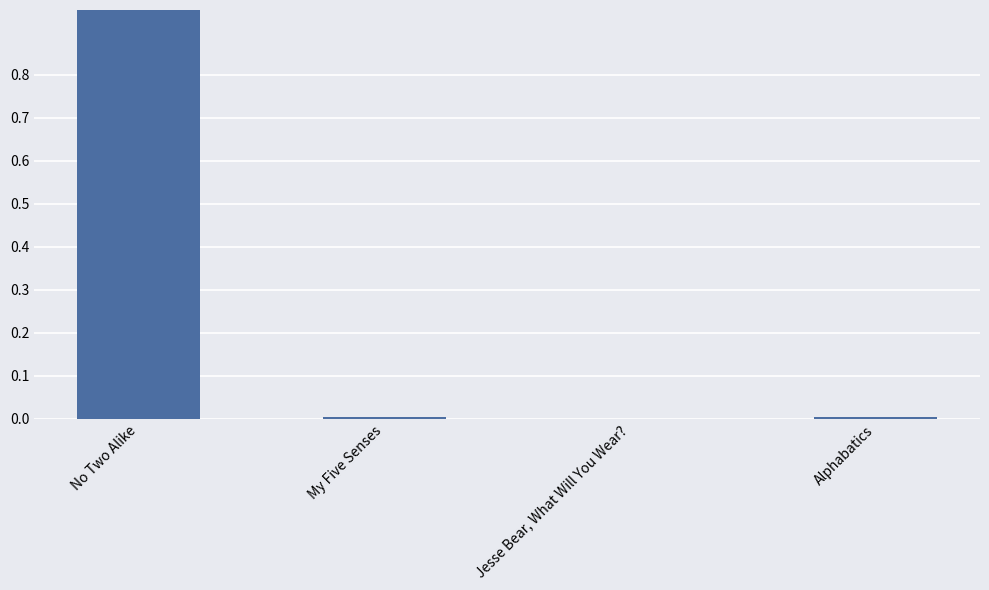

Rank the categories by value from highest to lowest.

No Two Alike, My Five Senses, Alphabatics, Jesse Bear, What Will You Wear?